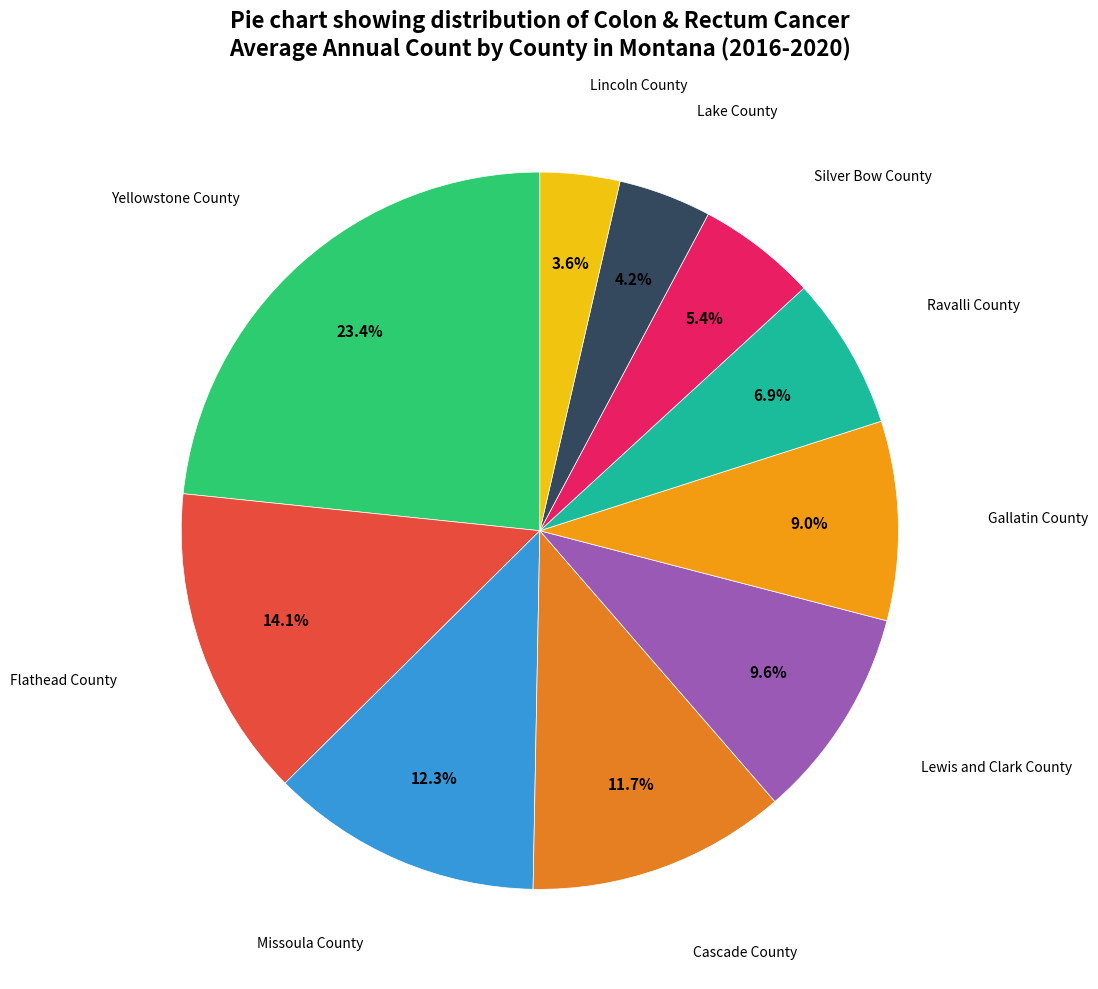

Count the number of slices in the pie.

10